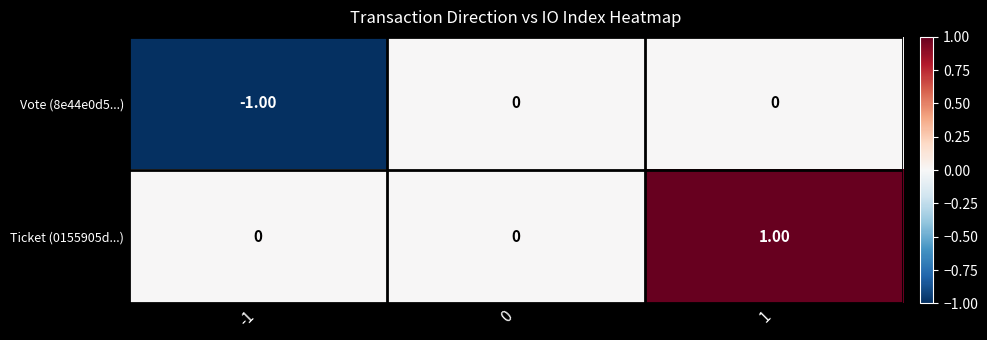

Between -1 and 0, which series saw the biggest shift?

Vote (8e44e0d5...)